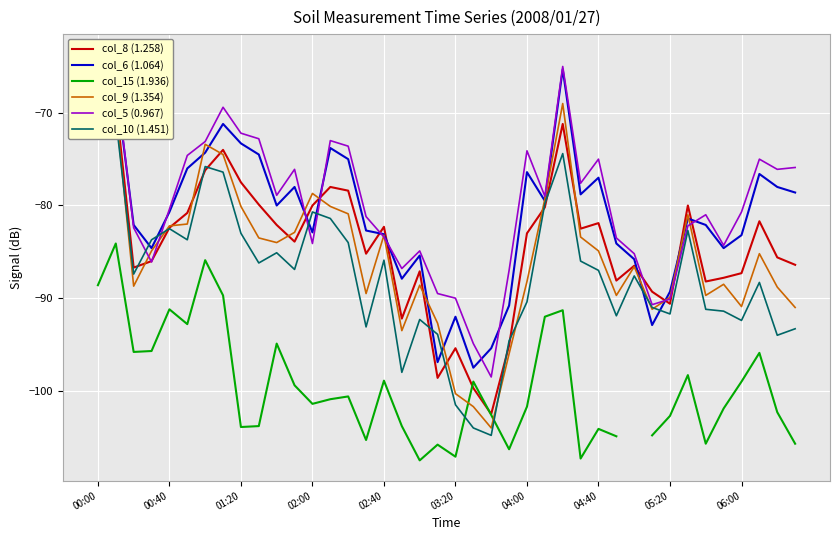

The value of col_9 (1.354) at 03:20 is -100.3. True or false?

True